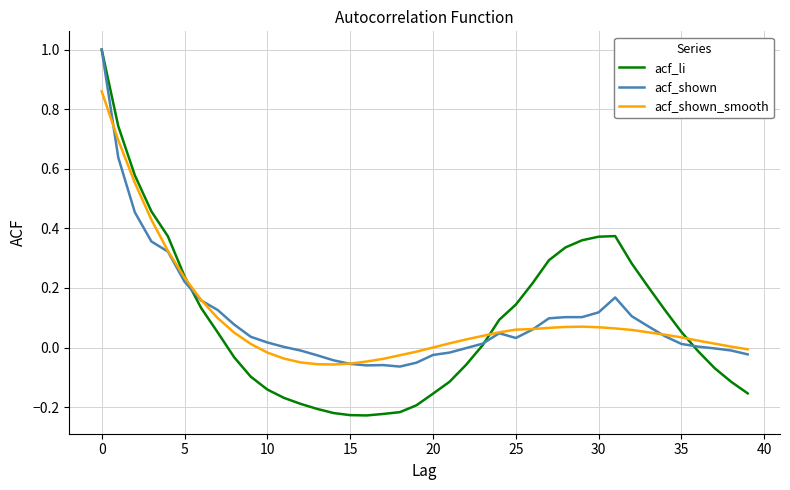

What is the greatest value displayed?

1.0